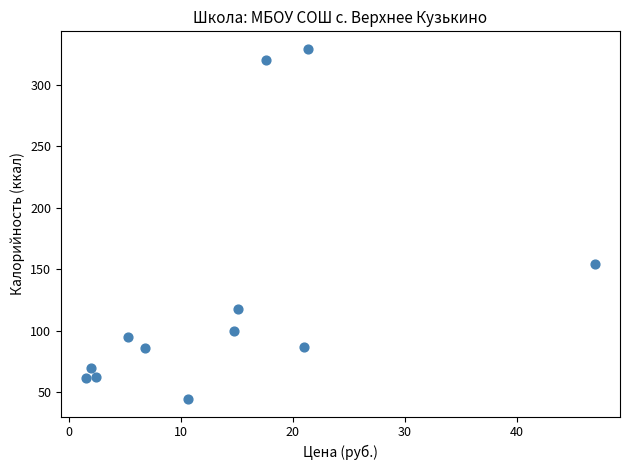

What Y value in the scatter plot is closest to 186?

153.8